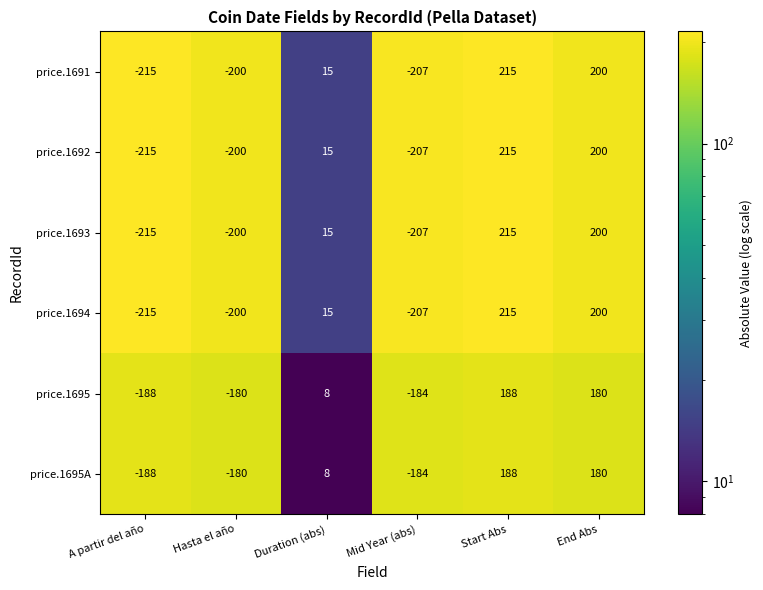

Rank the categories by price.1691 value from lowest to highest.

A partir del año, Mid Year (abs), Hasta el año, Duration (abs), End Abs, Start Abs